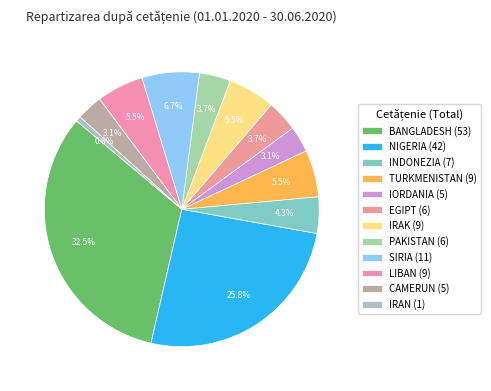

Is it true that LIBAN is 1% of the pie?

False